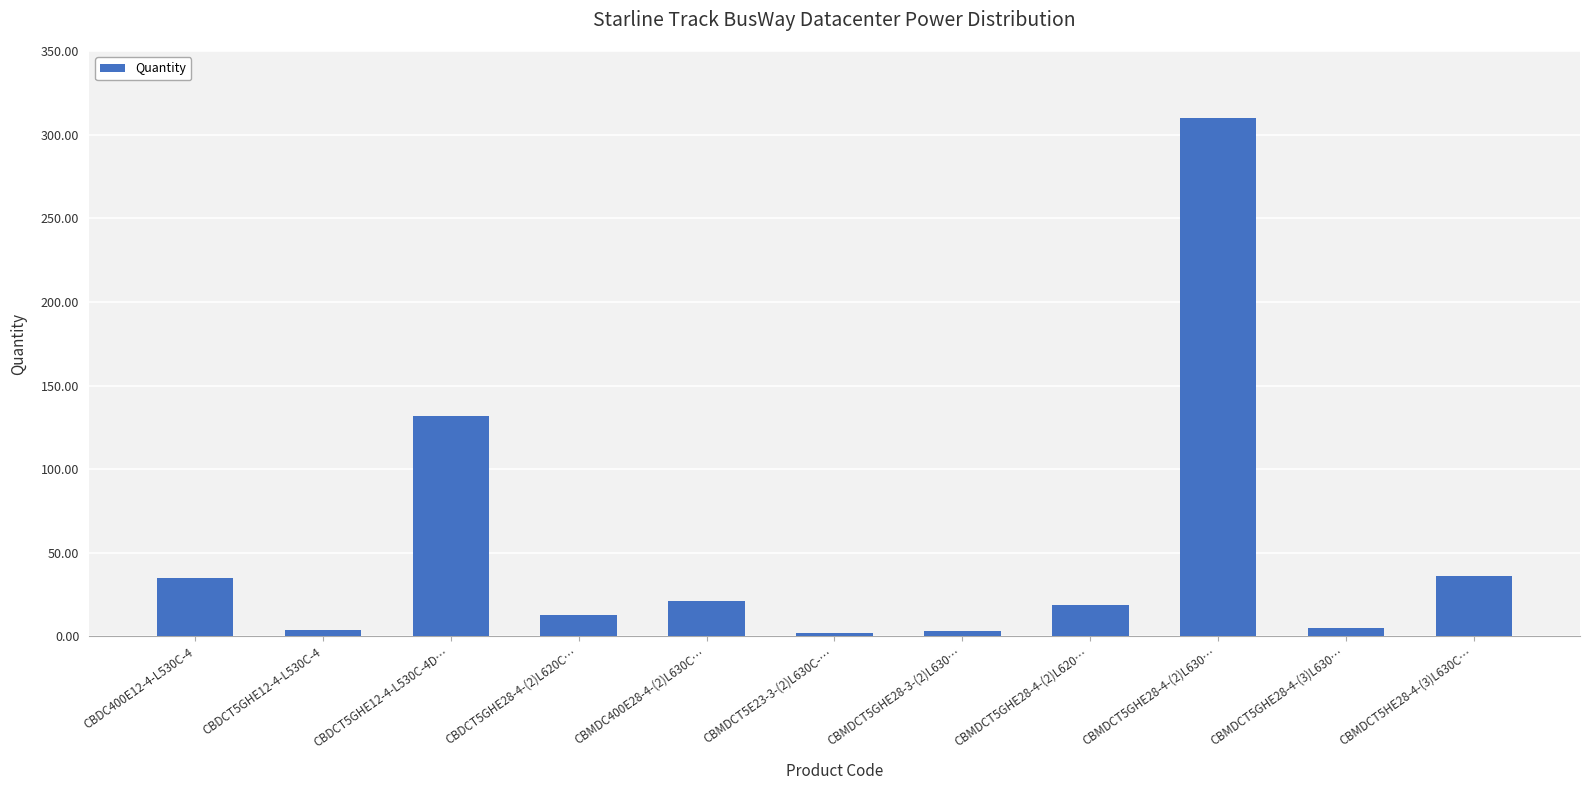

What is the average value?

53